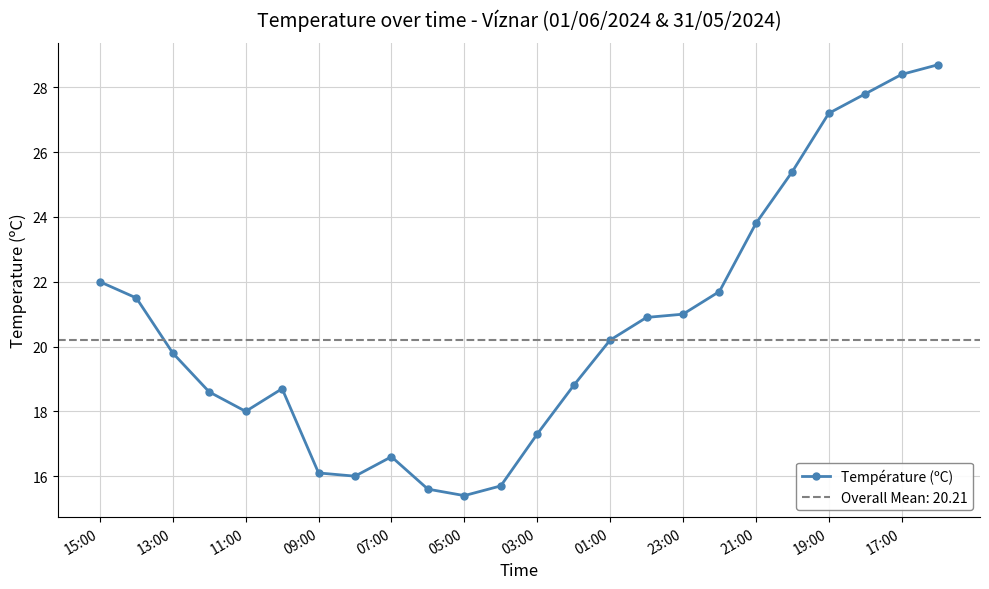

At which label does Température (ºC) first exceed 20?

15:00